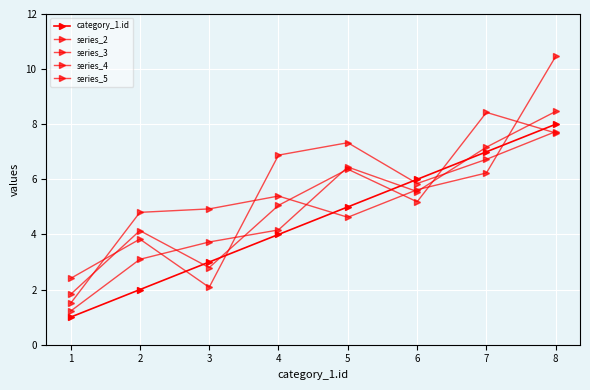

Rank the series at 3 from lowest to highest value.

series_3, series_5, category_1.id, series_4, series_2